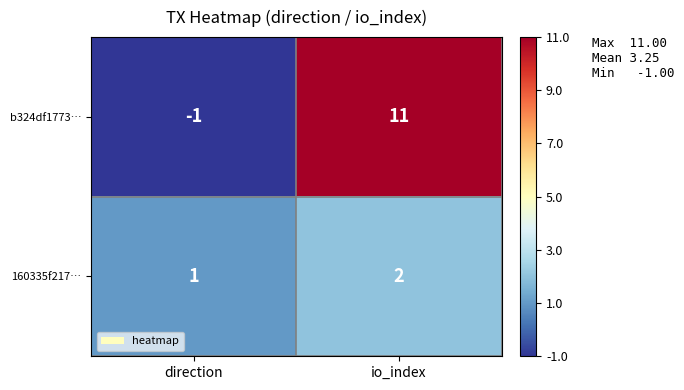

How many values in b324df1773… are above zero?

1